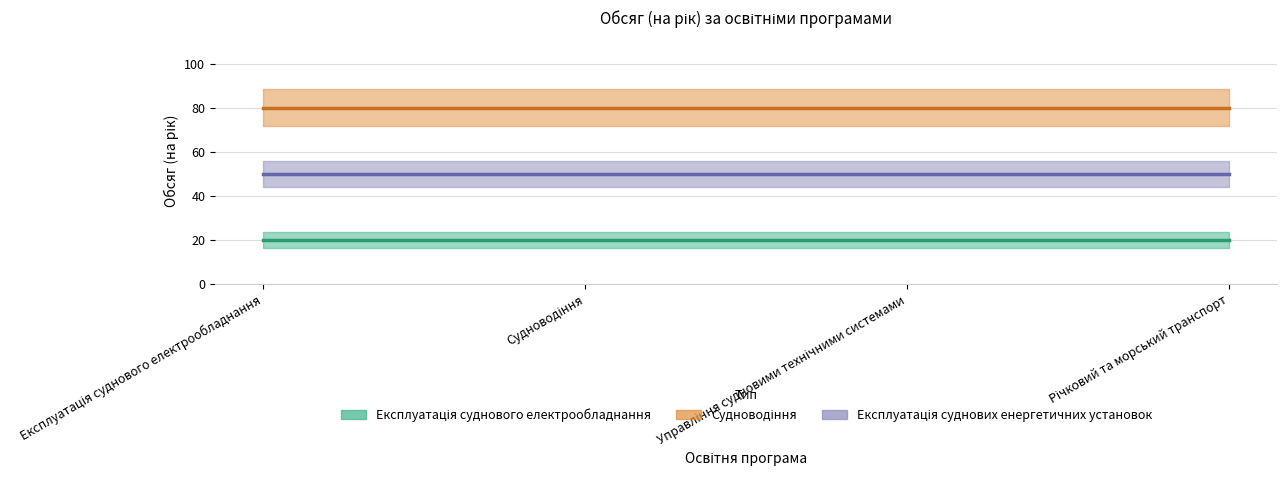

What are all the series names shown in the legend?

Експлуатація суднового електрообладнання, Судноводіння, Експлуатація суднових енергетичних установок